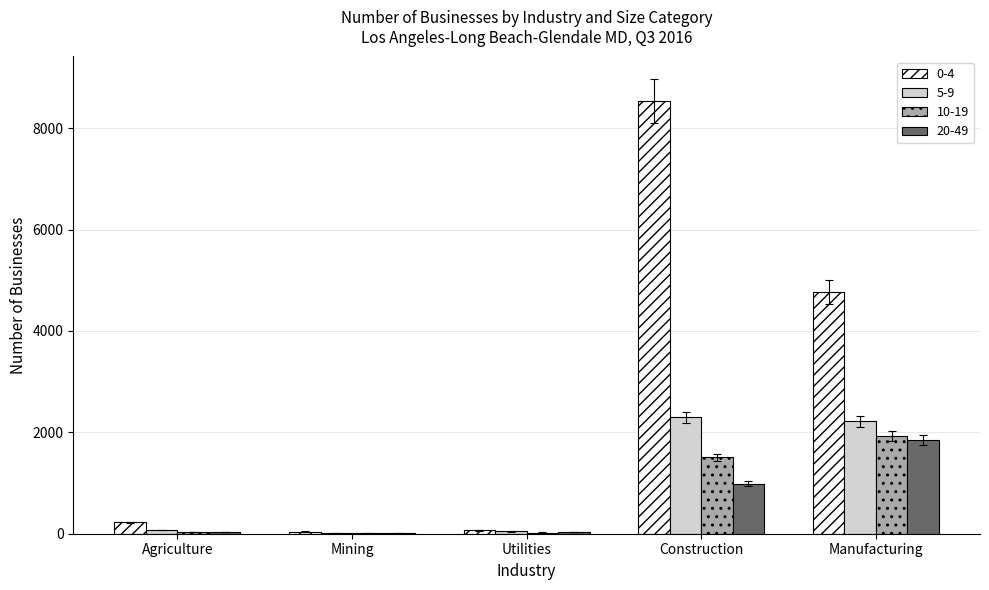

At which category is the sum across all series the highest?

Construction